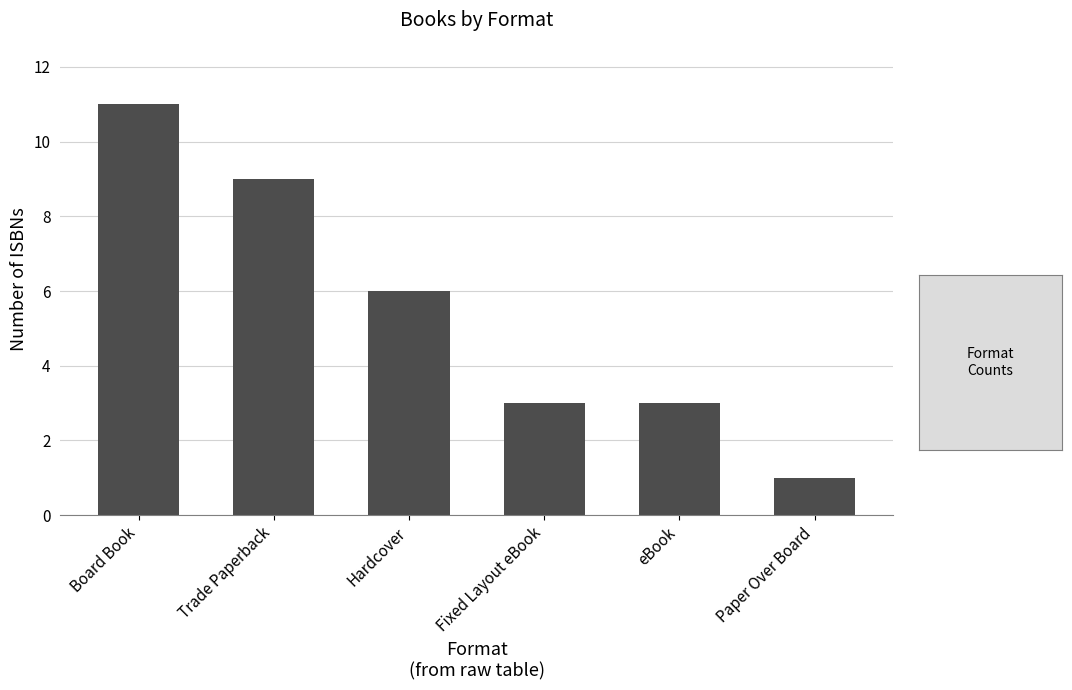

Between Hardcover and Paper Over Board, which is larger?

Hardcover